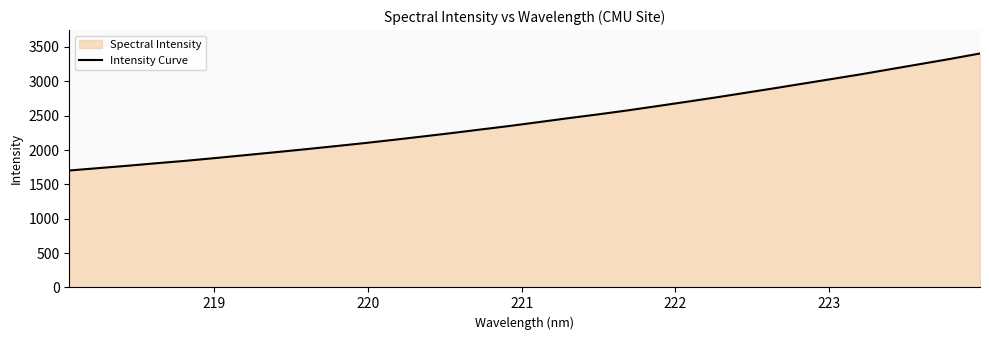

How many values are below 2407?

16